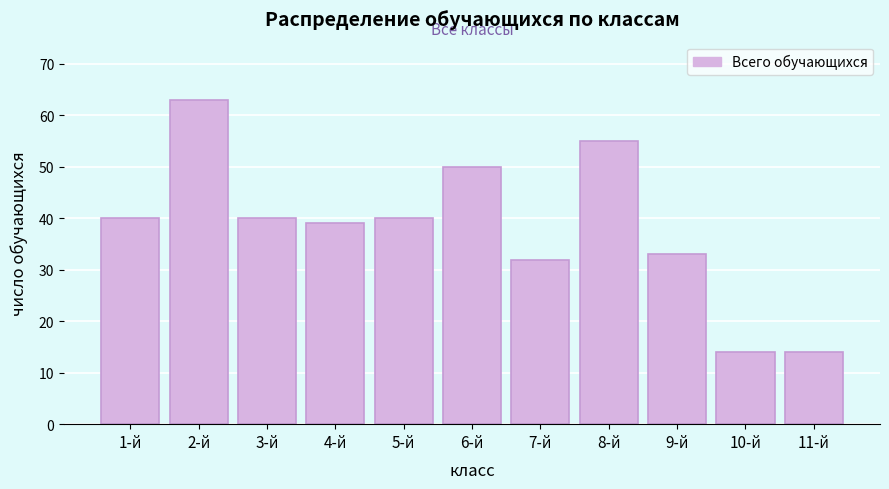

Reading left to right, extract all data points from this chart.

1-й=40	2-й=63	3-й=40	4-й=39	5-й=40	6-й=50	7-й=32	8-й=55	9-й=33	10-й=14	11-й=14